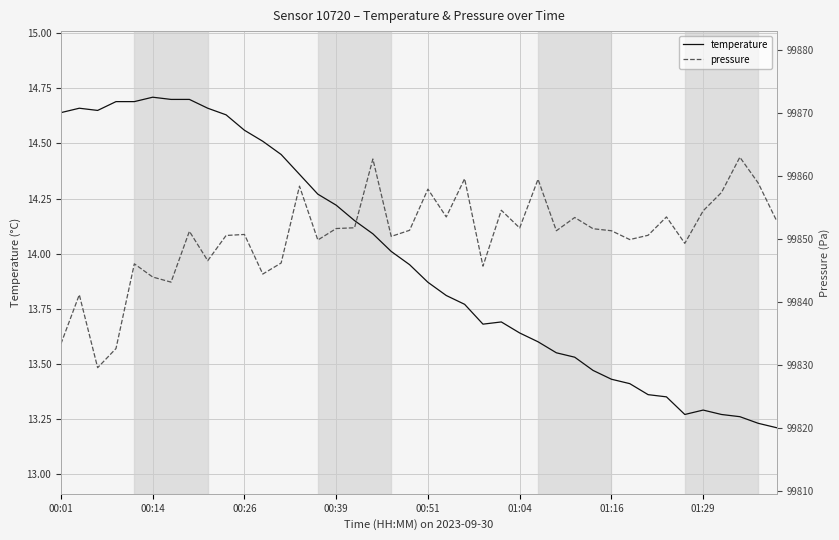

What is the sum of the temperature values at 00:14 and 21?

28.5